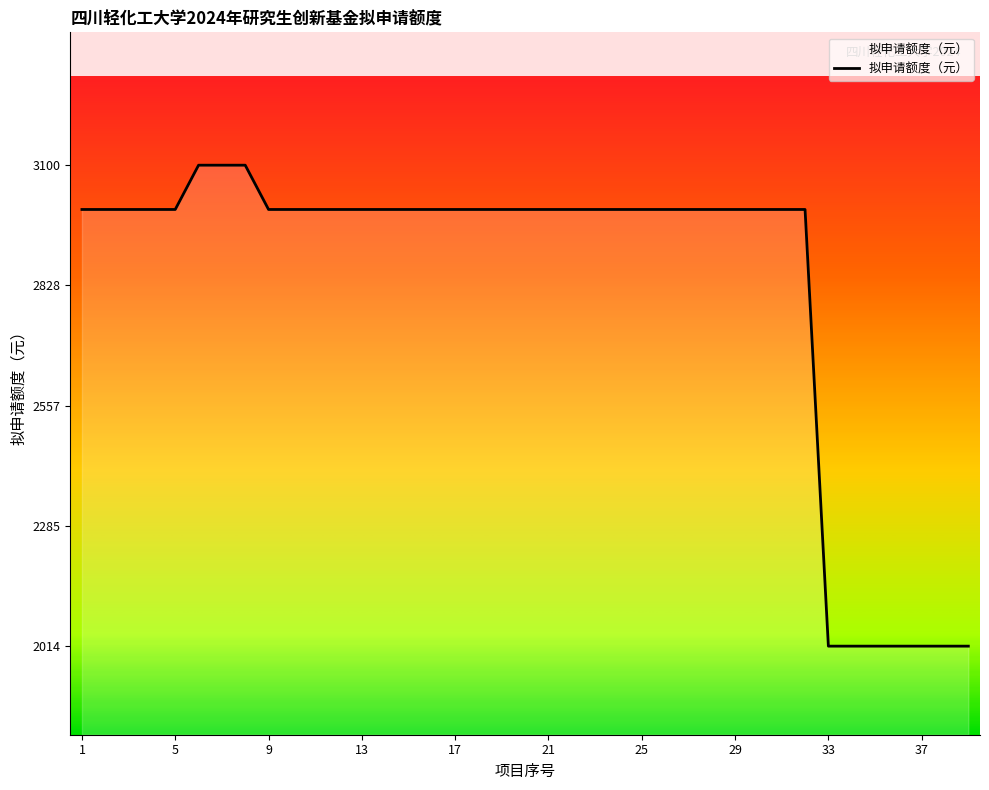

What is the difference between the second highest and second lowest values?

1086